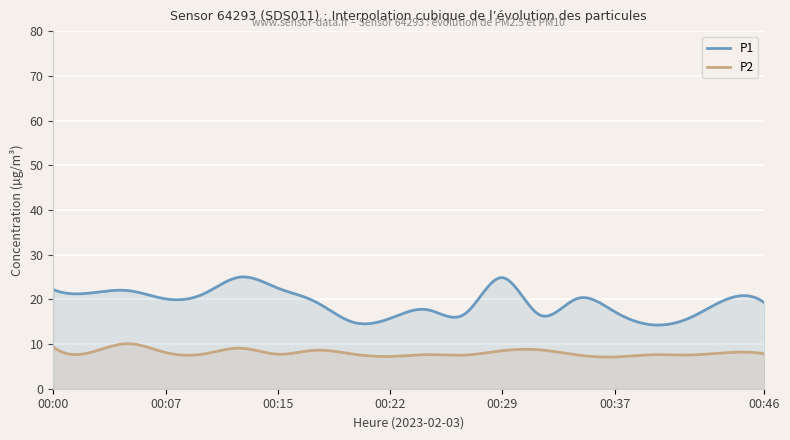

Where is the first local maximum for P2?

00:05